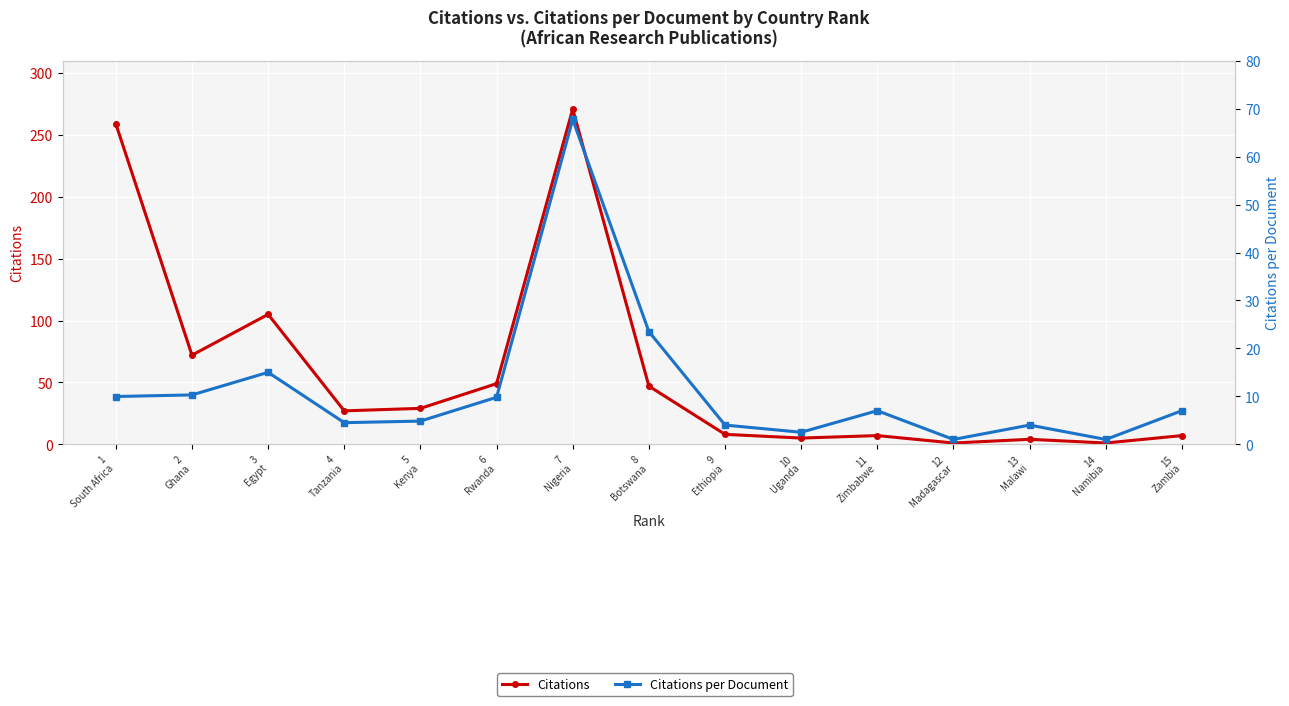

At which label does Citations reach its peak?

7
Nigeria